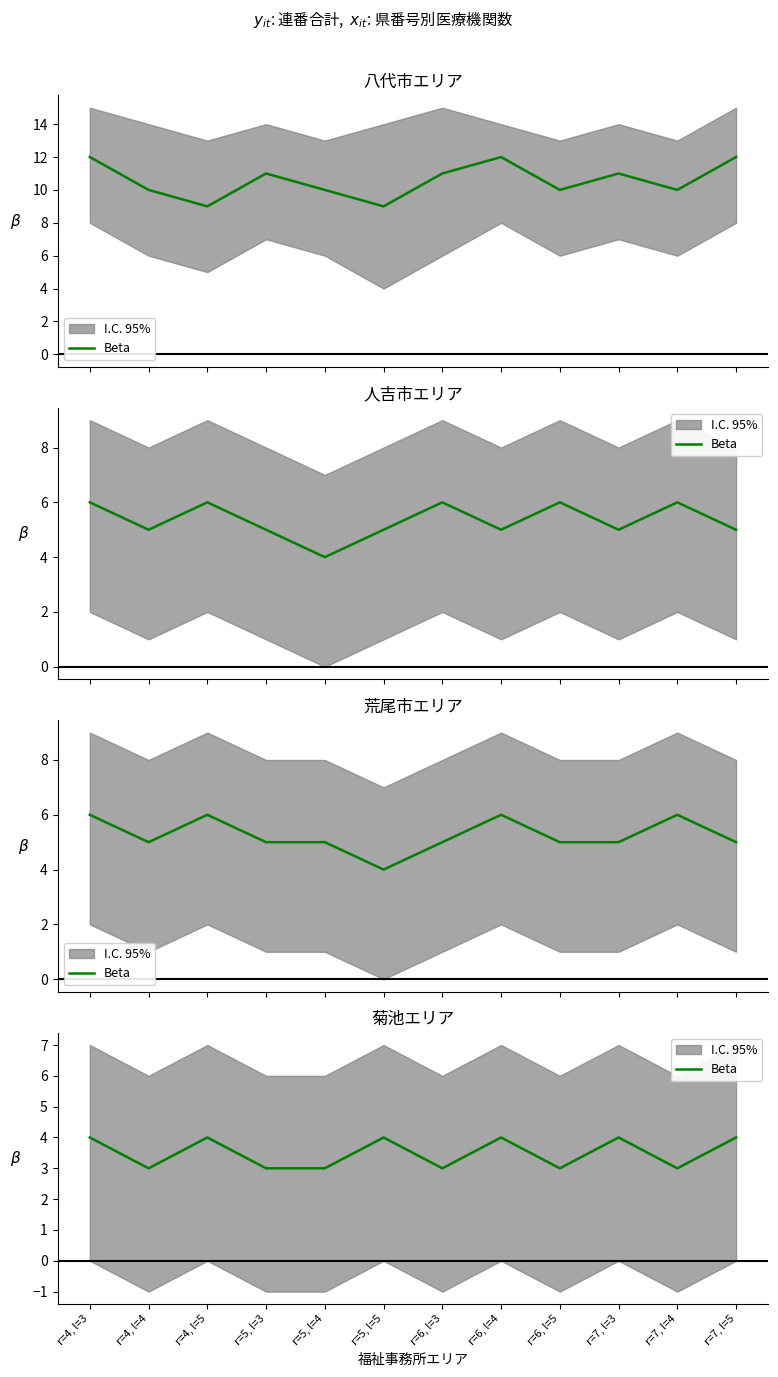

What is the label of the 10th point from the left?

r=7, l=3